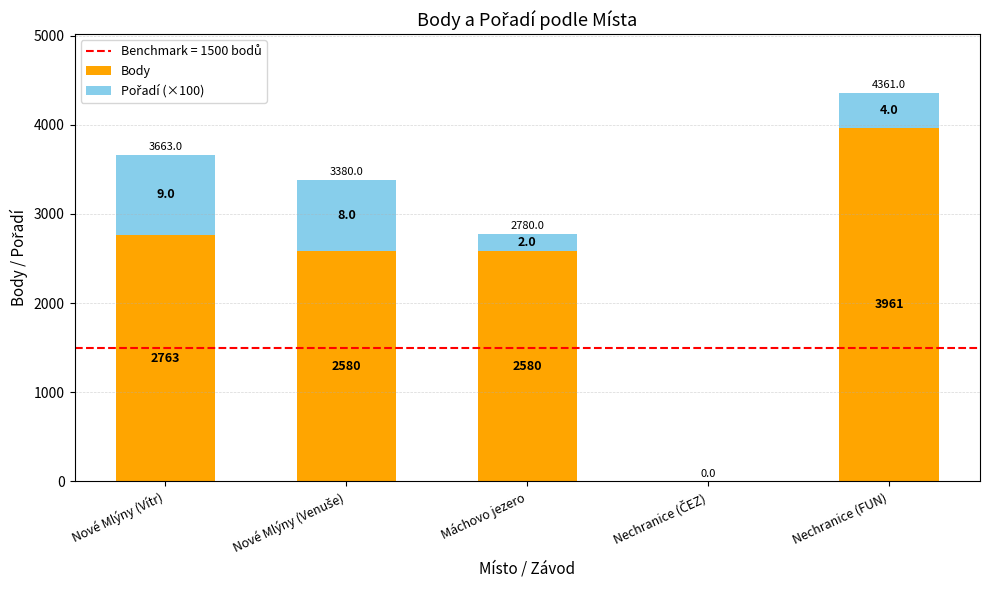

Are the bars horizontal?

No